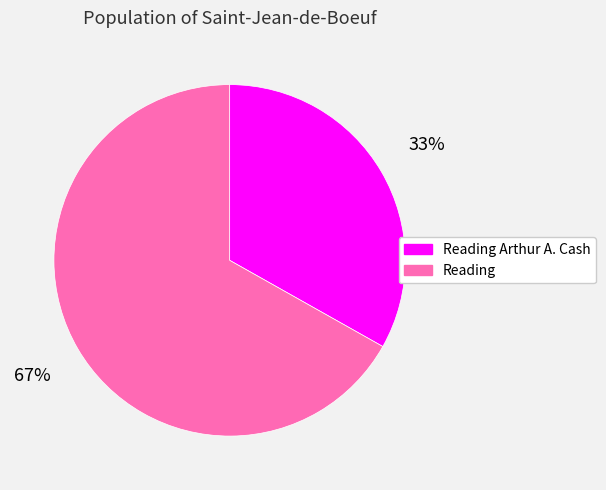

Rank the categories by value from lowest to highest.

Reading Arthur A. Cash, Reading